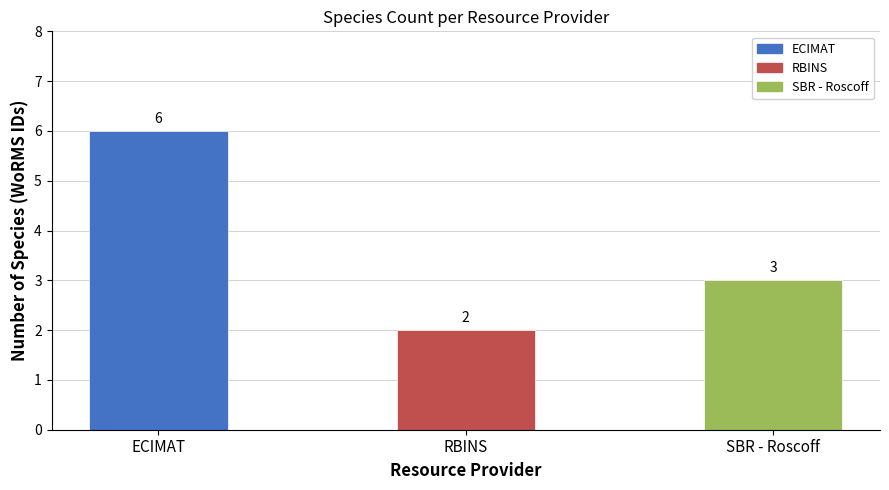

Where does the data first go above 3?

ECIMAT